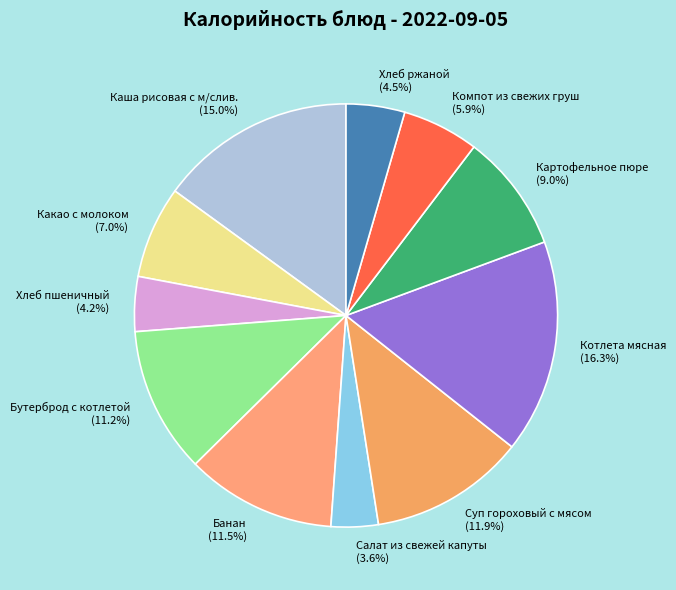

Does Каша рисовая с м/слив. account for over 50% of the chart?

No